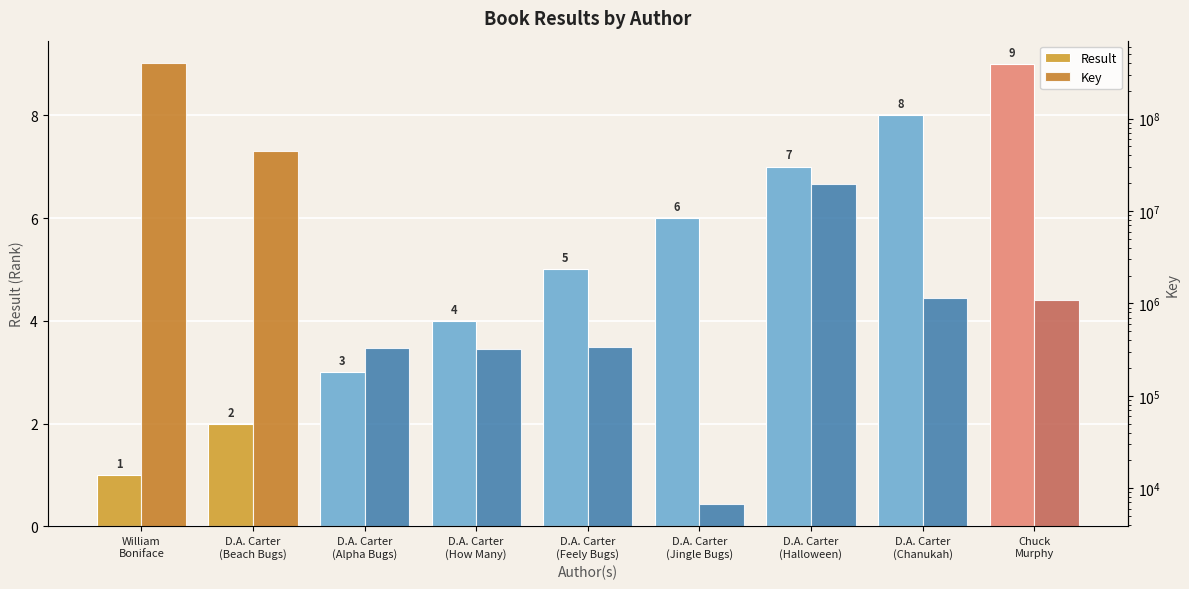

How many bars are there in each group?

2